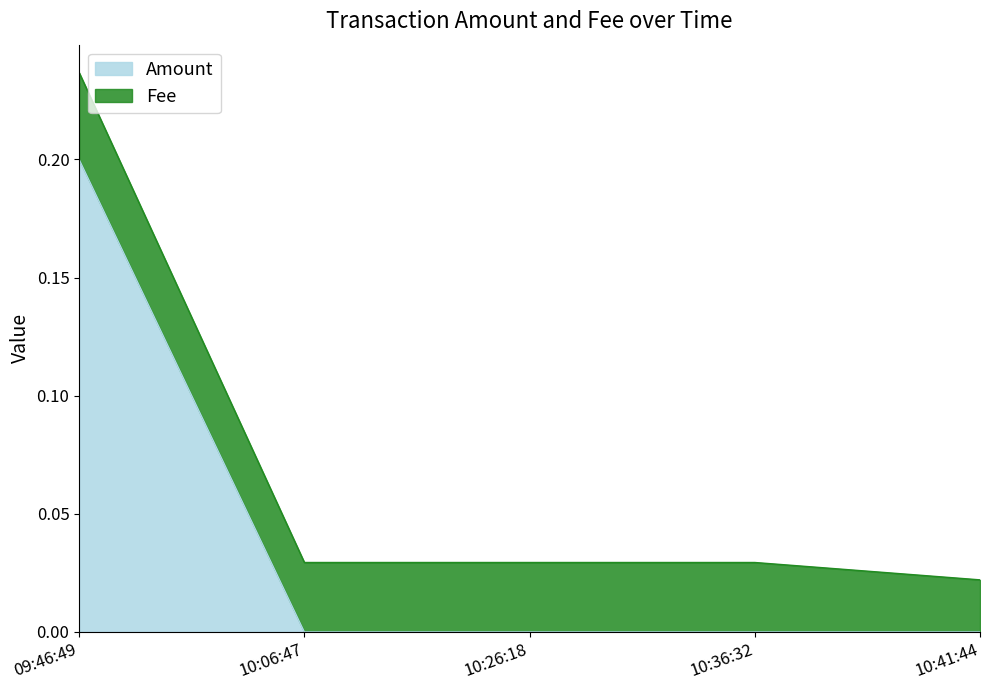

At which category is the sum across all series the highest?

09:46:49